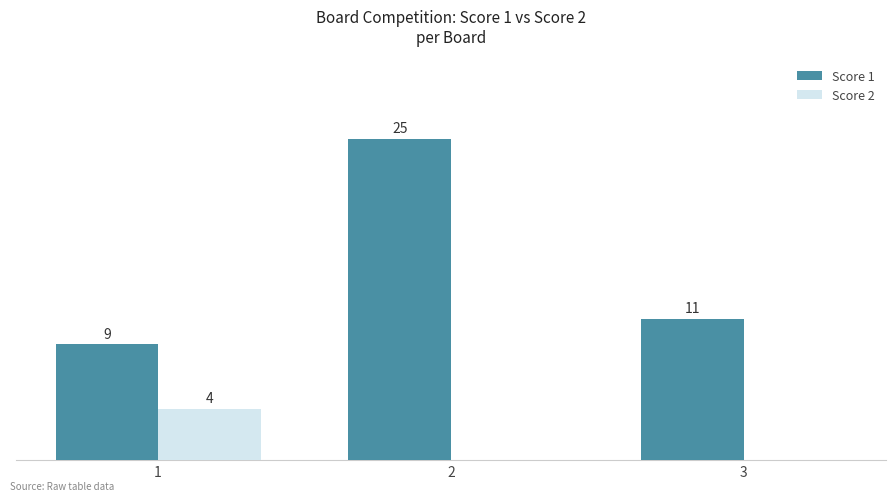

Between 1 and 2, which series saw the biggest shift?

Score 1